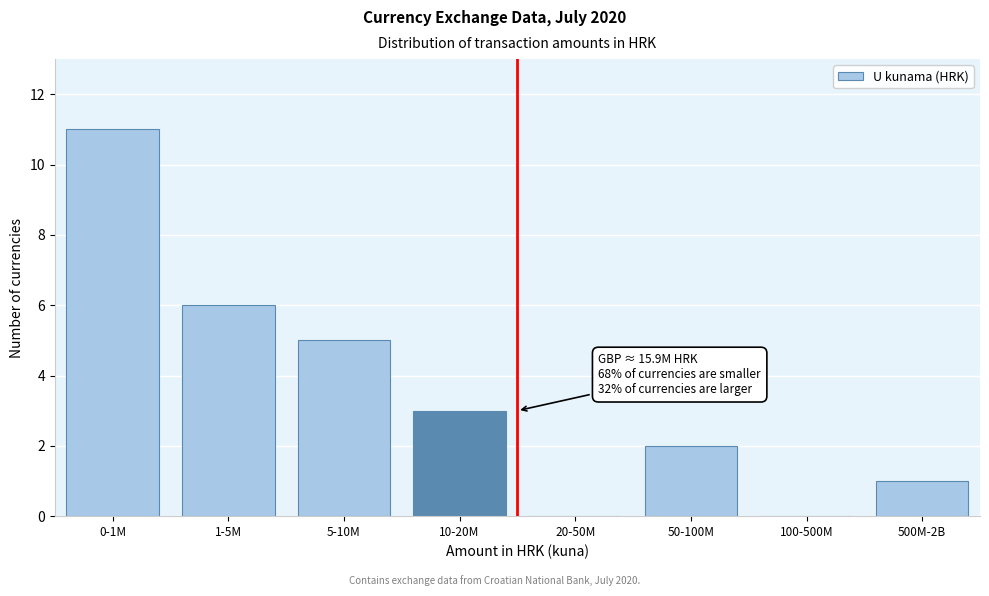

Reading right to left, list all the values displayed in this chart.

500M-2B=1	100-500M=0	50-100M=2	20-50M=0	10-20M=3	5-10M=5	1-5M=6	0-1M=11